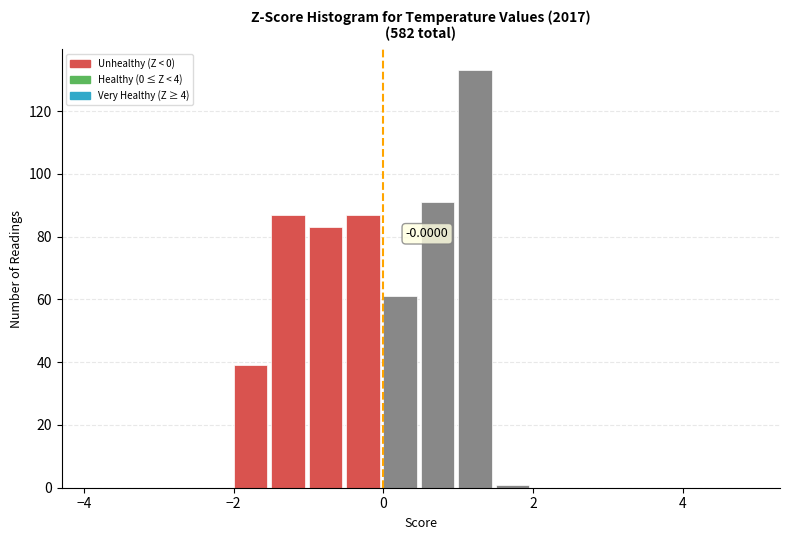

Around what value on the x-axis is the tallest bar? Give the approximate position of its centre, as read against the axis.

1.2